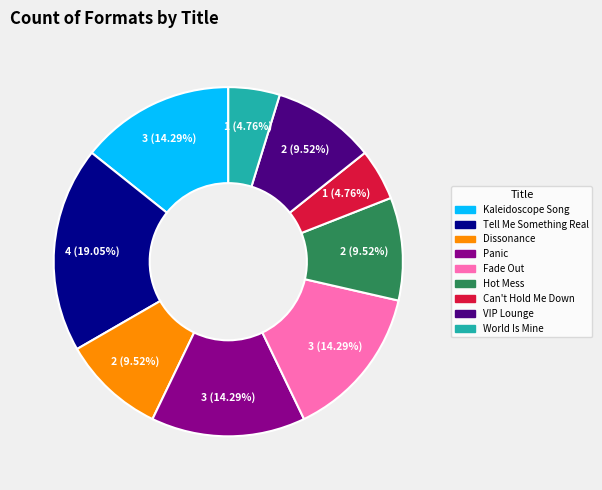

Approximately how many times larger is the value at Fade Out compared to Kaleidoscope Song?

1.0